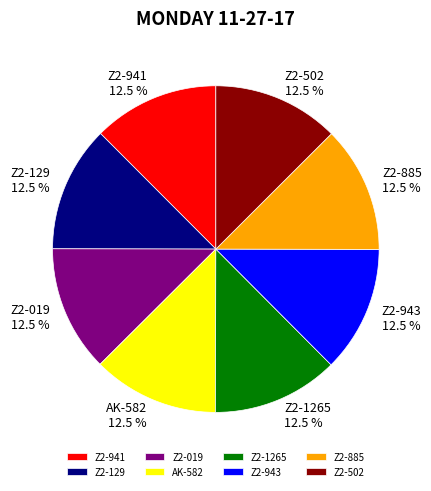

What is the ratio of the value at Z2-943 to the value at AK-582?

1.0